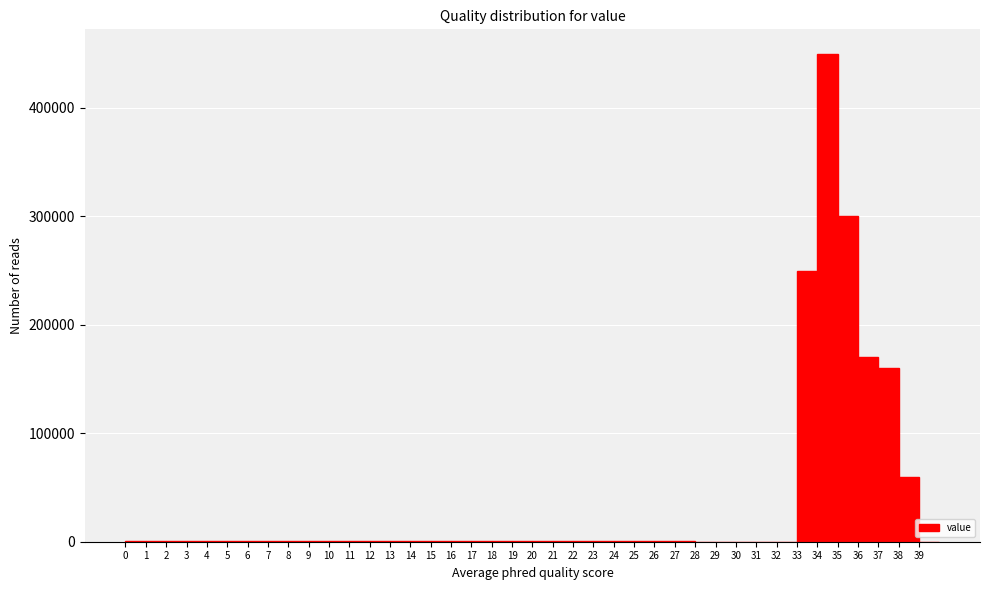

Reading left to right, list every bar in this chart as the range it spans on the x-axis followed by its height. The values are not printed on the chart, so give them approximately, as read against the axis.

0 to 1: under 10000
1 to 2: under 10000
2 to 3: under 10000
3 to 4: under 10000
4 to 5: under 10000
5 to 6: under 10000
6 to 7: under 10000
7 to 8: under 10000
8 to 9: under 10000
9 to 10: under 10000
10 to 11: under 10000
11 to 12: under 10000
12 to 13: under 10000
13 to 14: under 10000
14 to 15: under 10000
15 to 16: under 10000
16 to 17: under 10000
17 to 18: under 10000
18 to 19: under 10000
19 to 20: under 10000
20 to 21: under 10000
21 to 22: under 10000
22 to 23: under 10000
23 to 24: under 10000
24 to 25: under 10000
25 to 26: under 10000
26 to 27: under 10000
27 to 28: under 10000
28 to 29: under 10000
29 to 30: under 10000
30 to 31: under 10000
31 to 32: under 10000
32 to 33: under 10000
33 to 34: 250000
34 to 35: 450000
35 to 36: 300000
36 to 37: 170000
37 to 38: 160000
38 to 39: 60000
39 to 40: 0